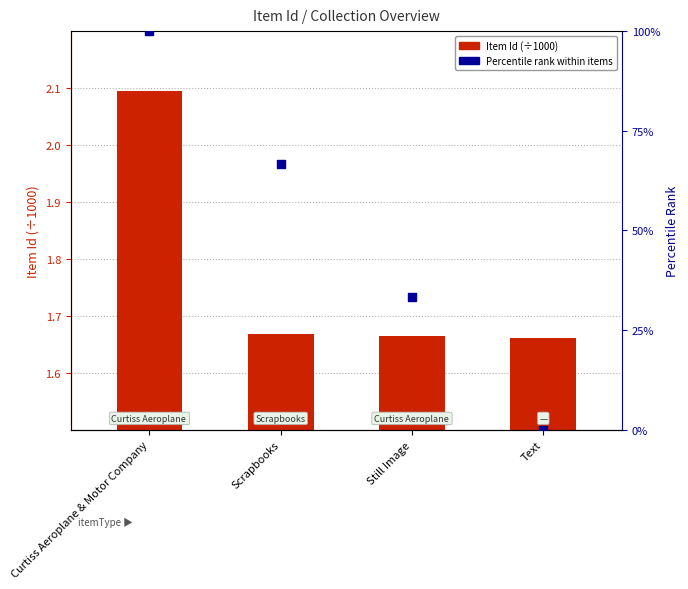

Which series reaches the maximum Y coordinate?

Percentile rank